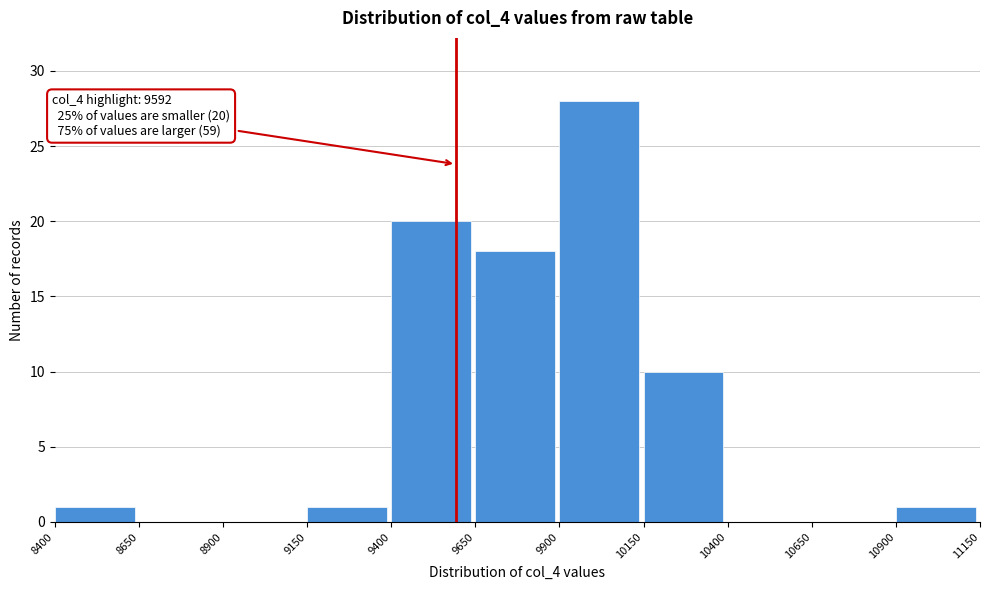

Over which range of the x-axis is the bar tallest?

9900 to 10150